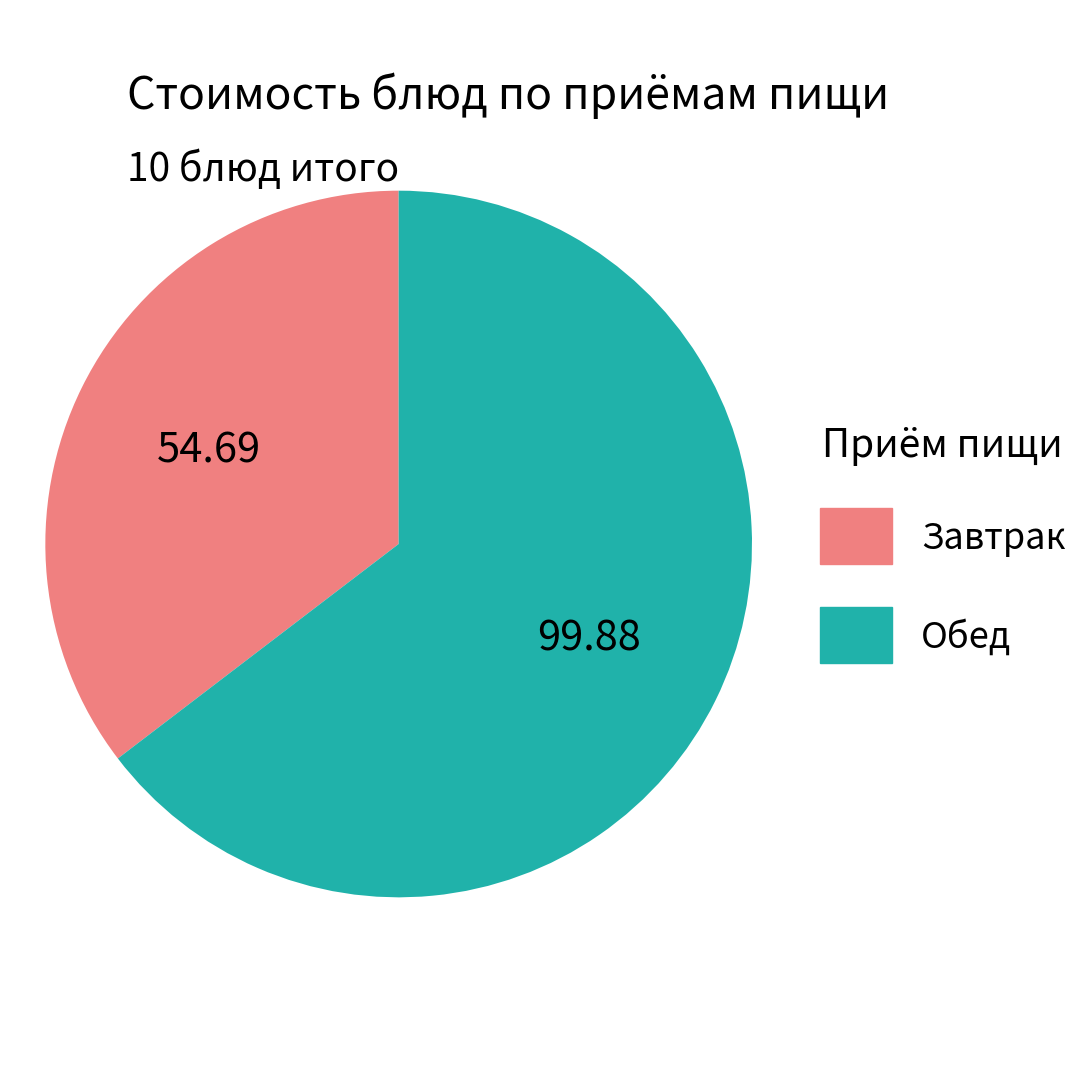

Rank the categories by value from lowest to highest.

Завтрак, Обед